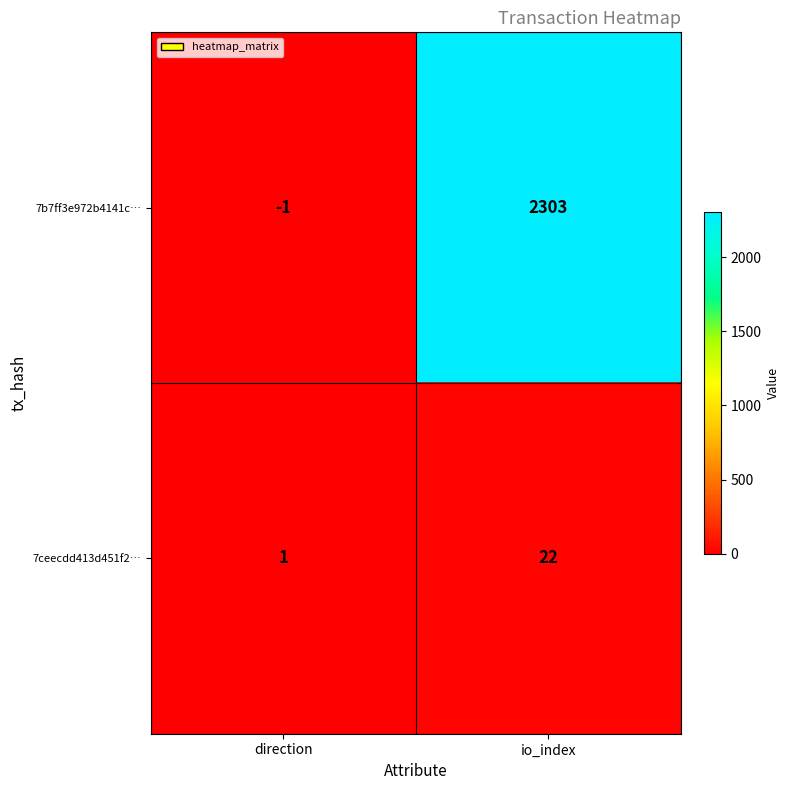

The 7b7ff3e972b4141c… series shows 2303 at io_index. True or false?

True